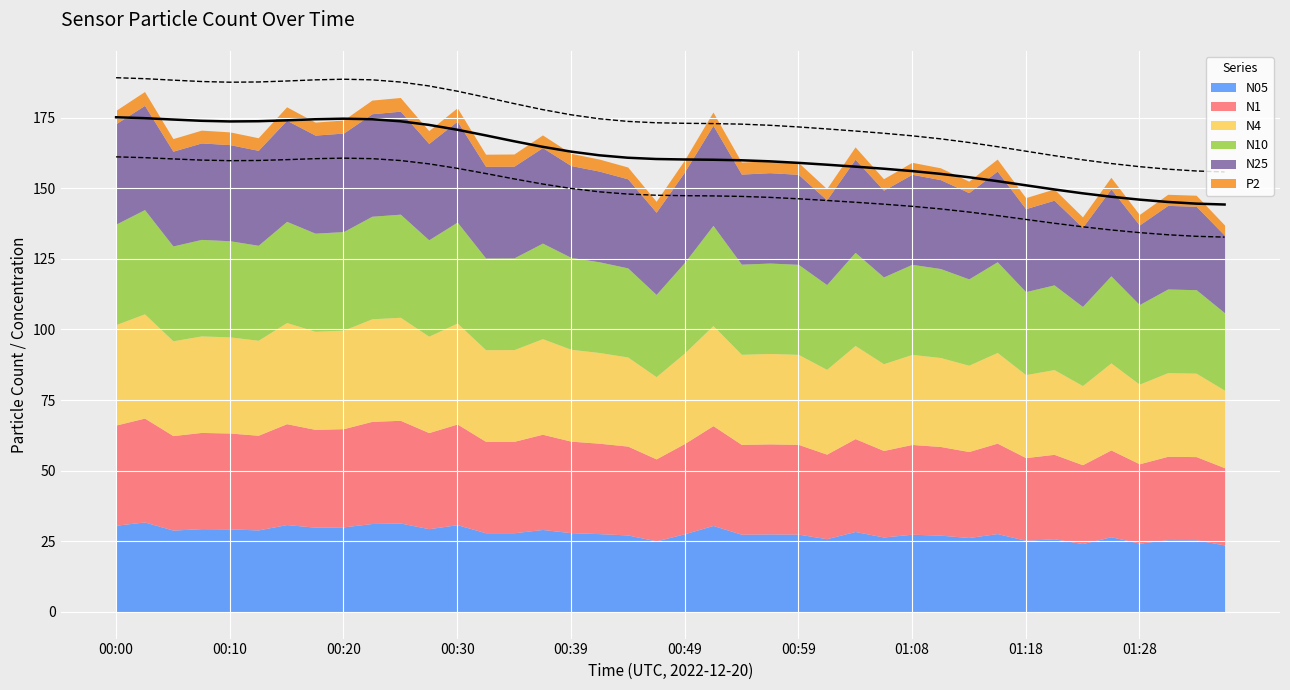

What is the maximum value for N4?

36.9